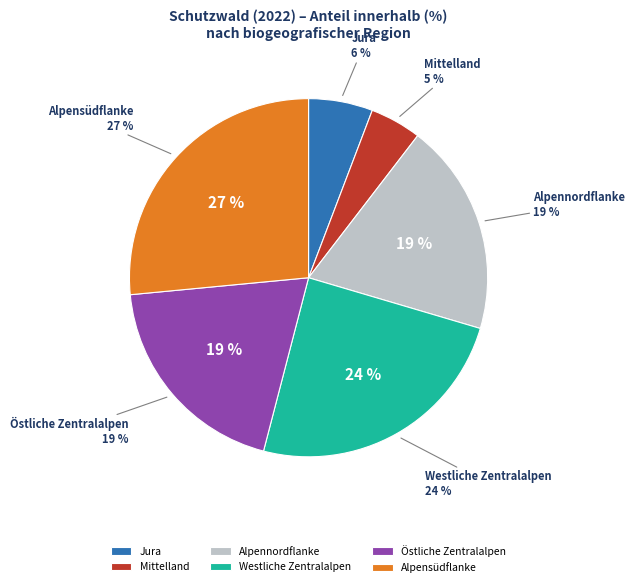

How many slices are in this pie chart?

6